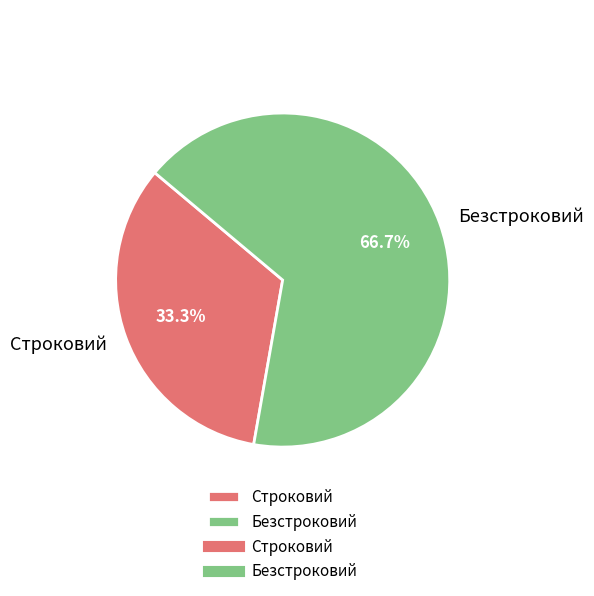

How many slices are in this pie chart?

2